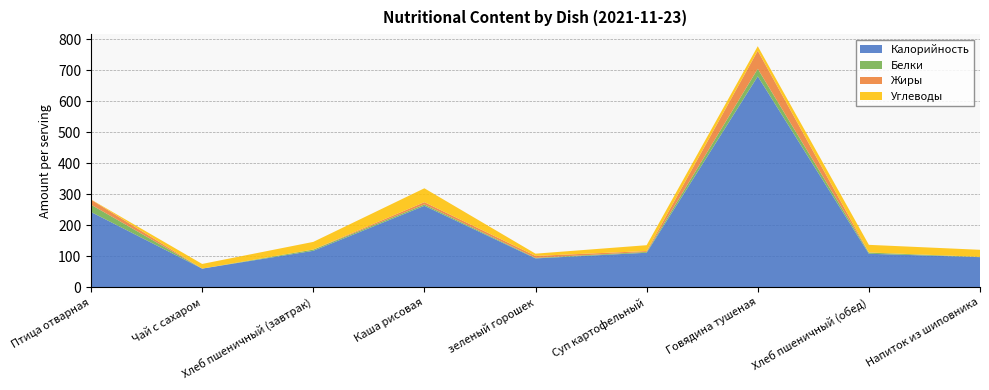

Reading left to right, list all the values displayed in this chart.

Калорийность: 242.9	60.0	117.5	262.8	93.0	111.2	680.8	108.0	97.0
Белки: 23.6	0.1	3.8	4.5	1.7	2.7	24.2	3.8	0.7
Жиры: 16.3	0.0	0.4	7.3	6.3	2.9	58.4	0.4	0.3
Углеводы: 0.6	15.0	24.6	44.8	7.3	18.8	14.5	24.6	22.8